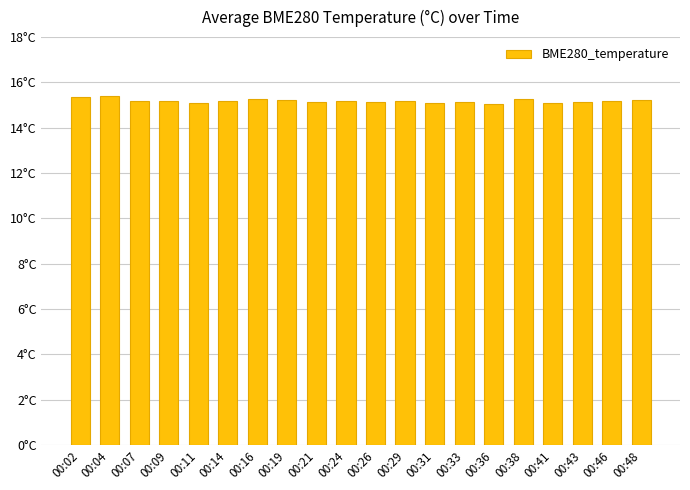

Which label corresponds to the largest value in the chart?

00:04